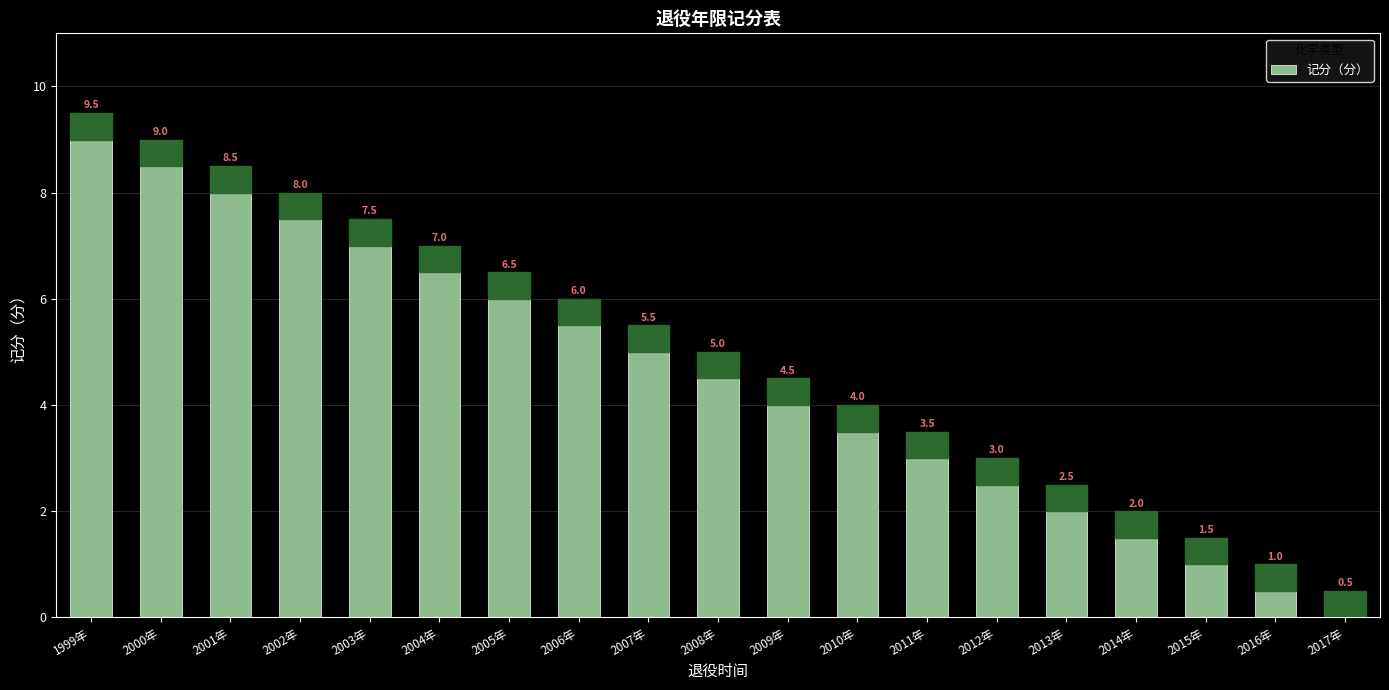

What is the label of the 18th bar from the left?

2016年